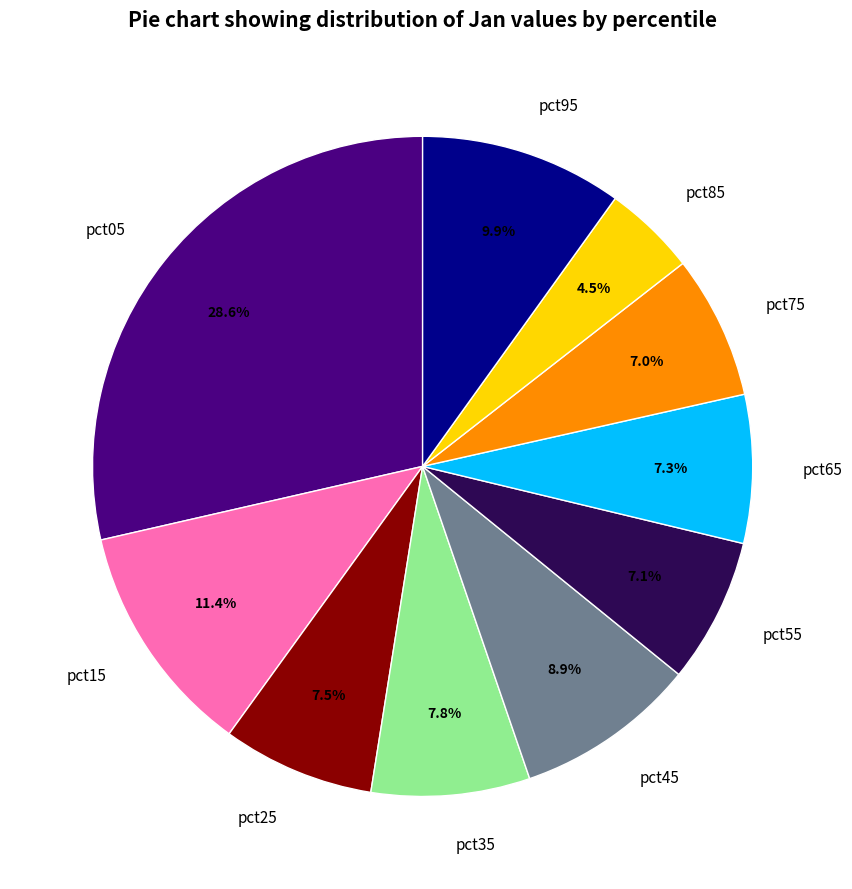

To the nearest percent, what is the difference between the pct65 and pct15 slice percentages?

4%